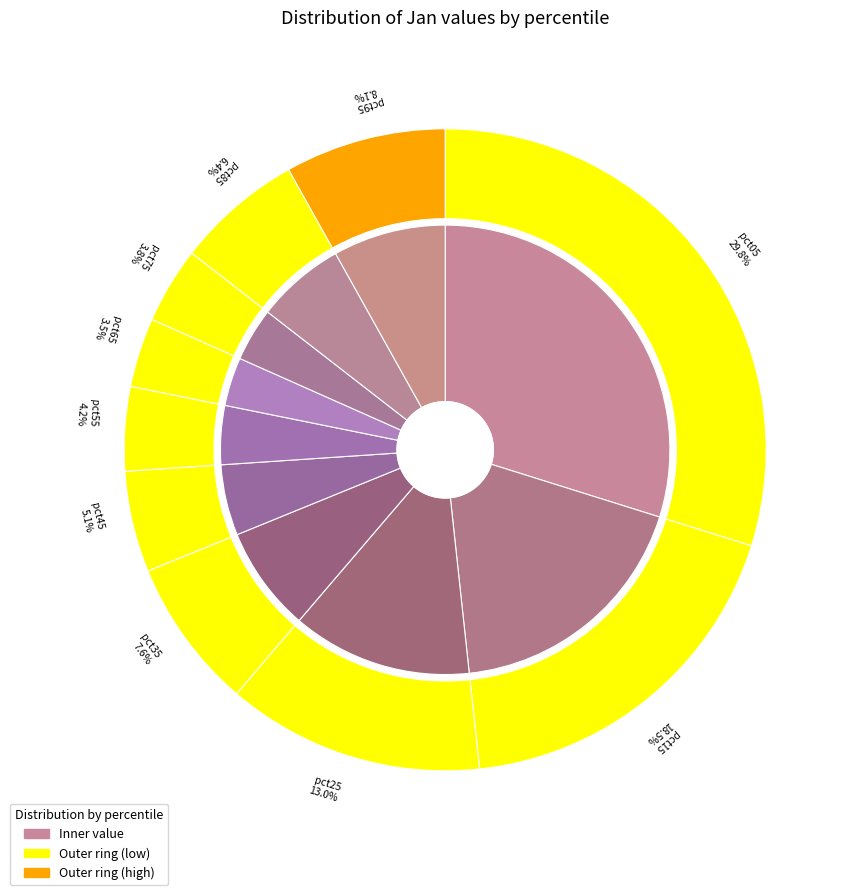

What percentage is NOT represented by pct15?

81.5%